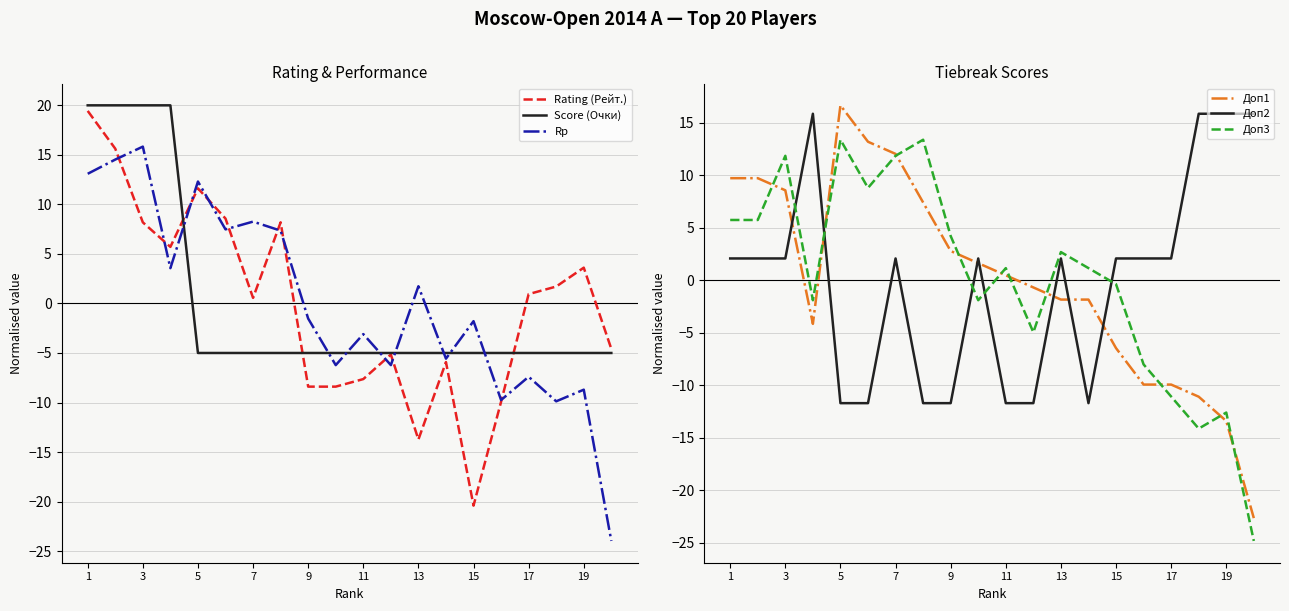

How many values in Доп3 are above zero?

11